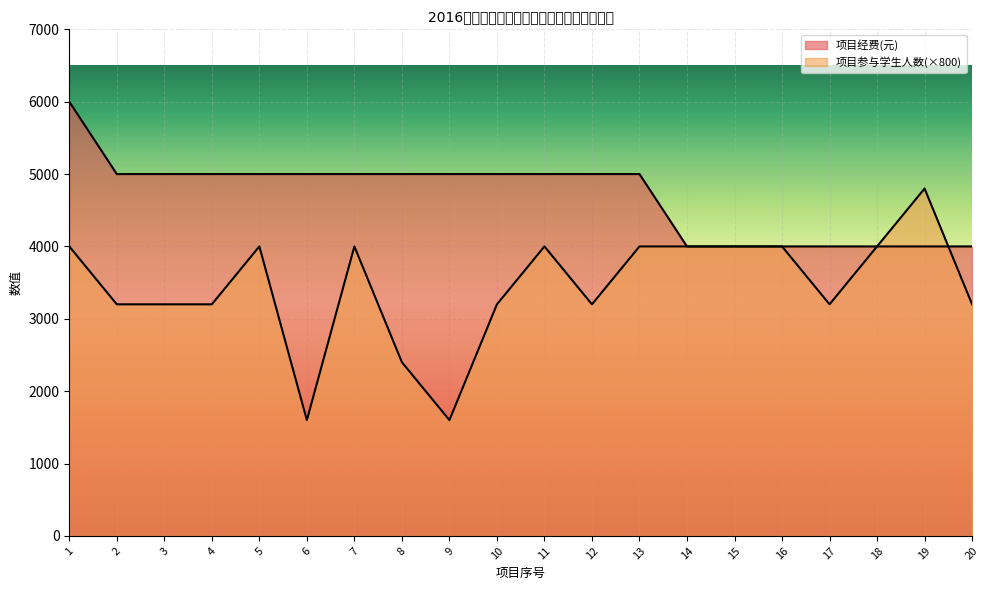

What is the average value of the 项目参与学生人数 series?

3440